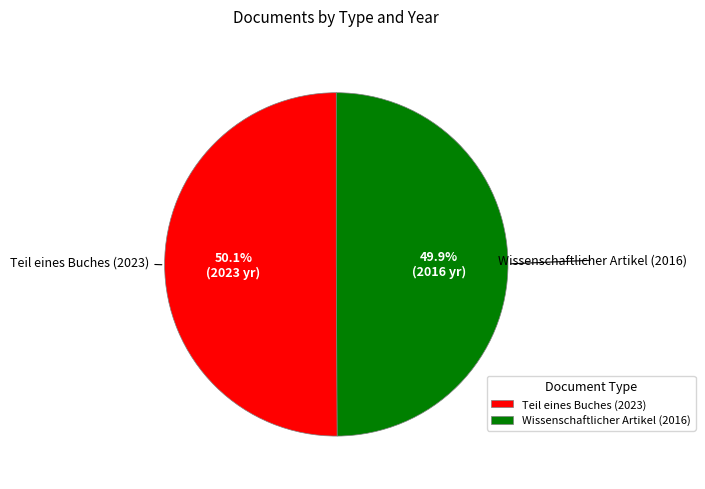

Is it true that Teil eines Buches (2023) is 64% of the pie?

False